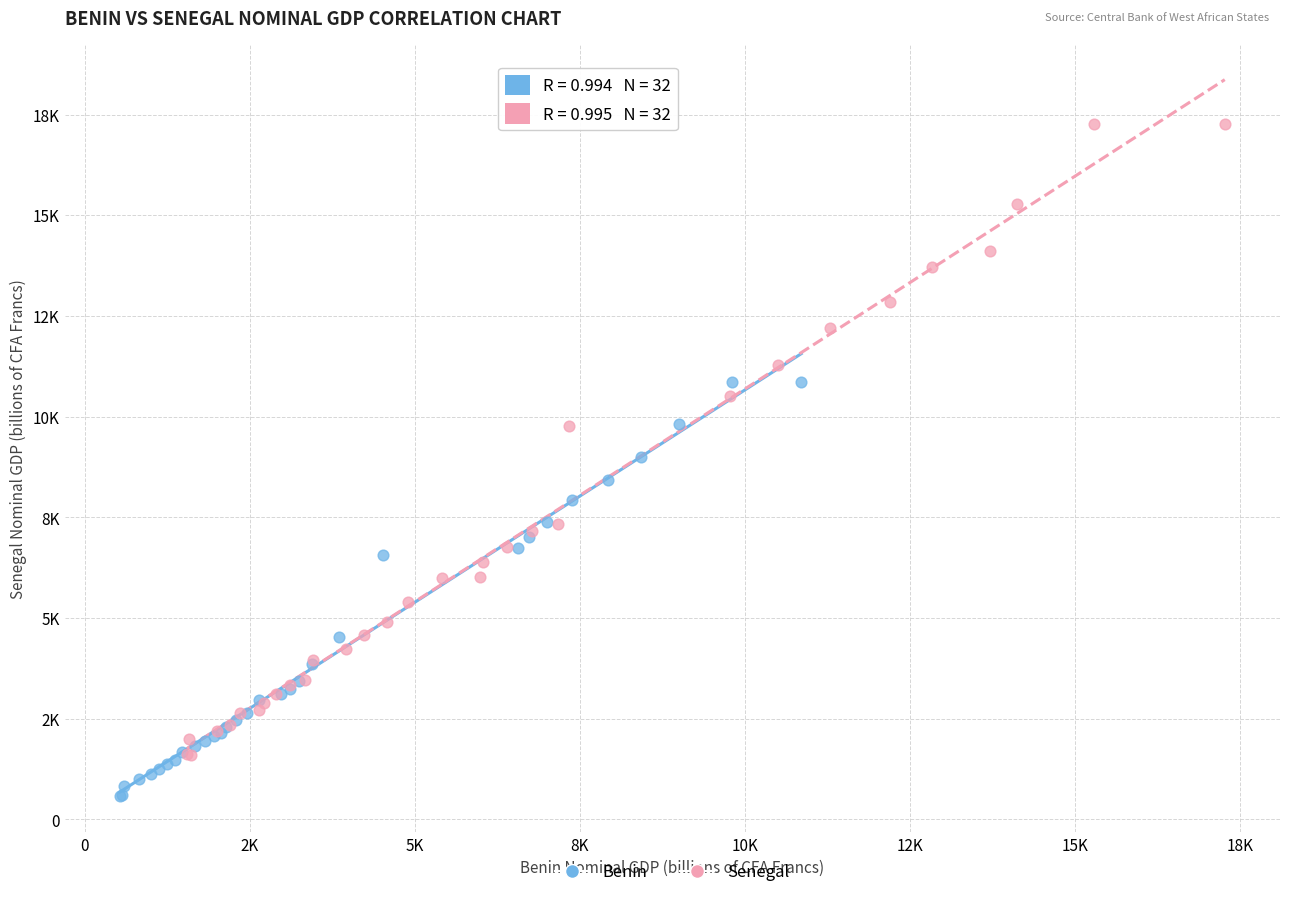

What are all the series names shown in the legend?

Benin, Senegal